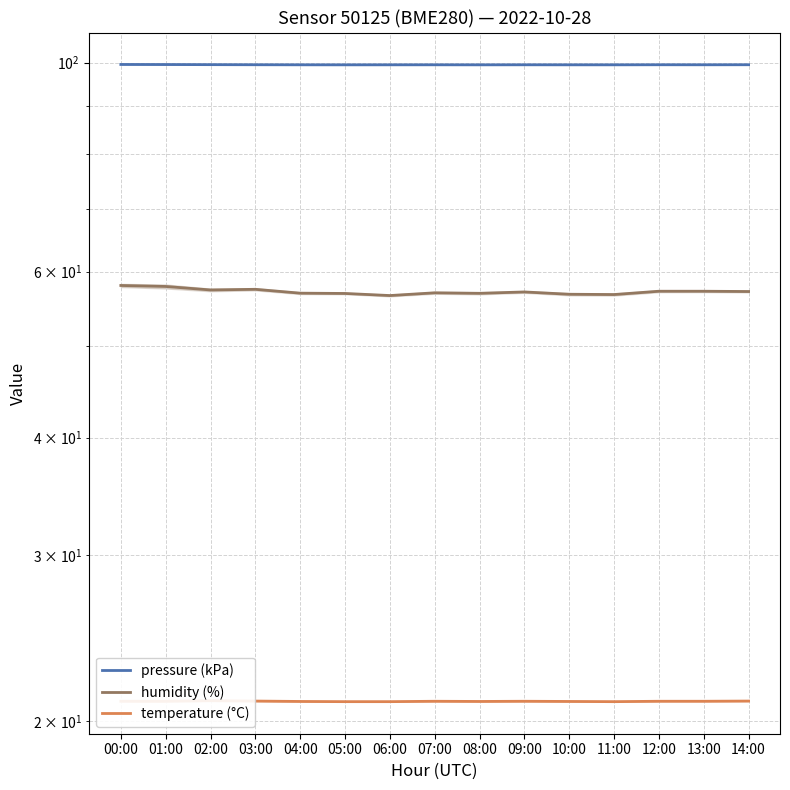

True or false: humidity (%) and pressure (kPa) cross at least once.

False